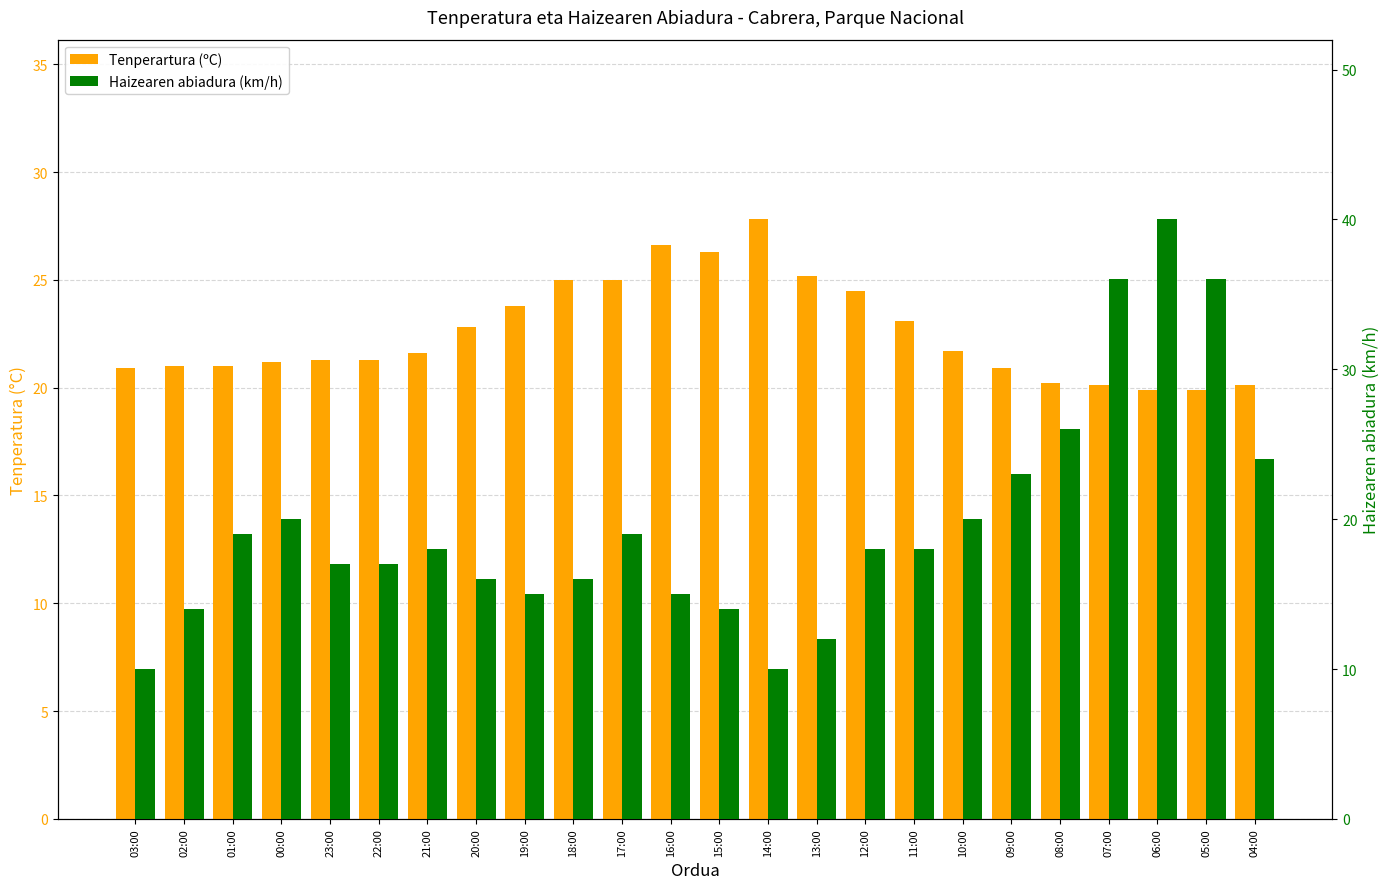

Is it true that Haizearen abiadura (km/h) equals 14.0 at 02:00?

True